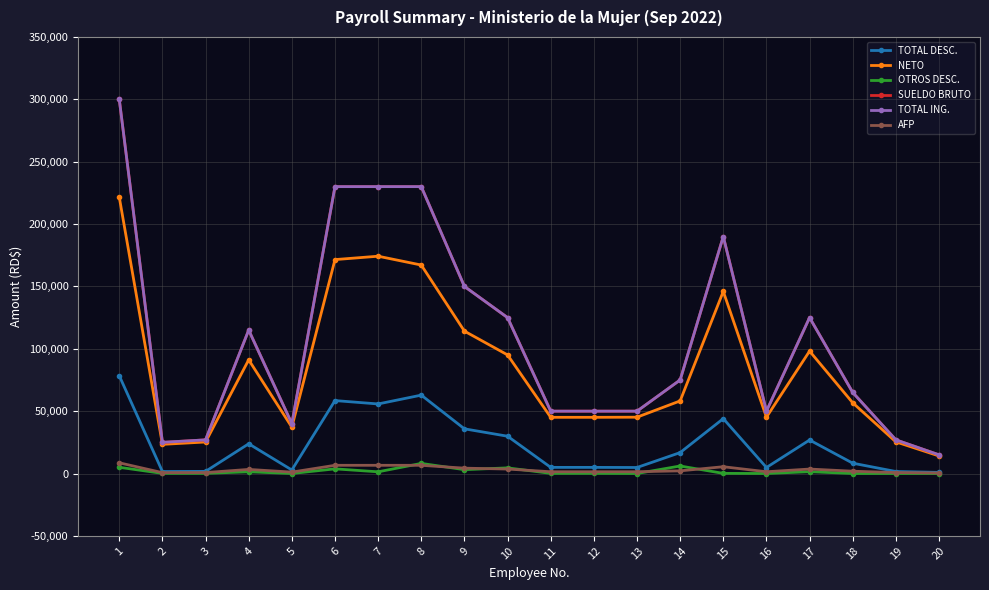

Is this an area chart (filled region under the line)?

No